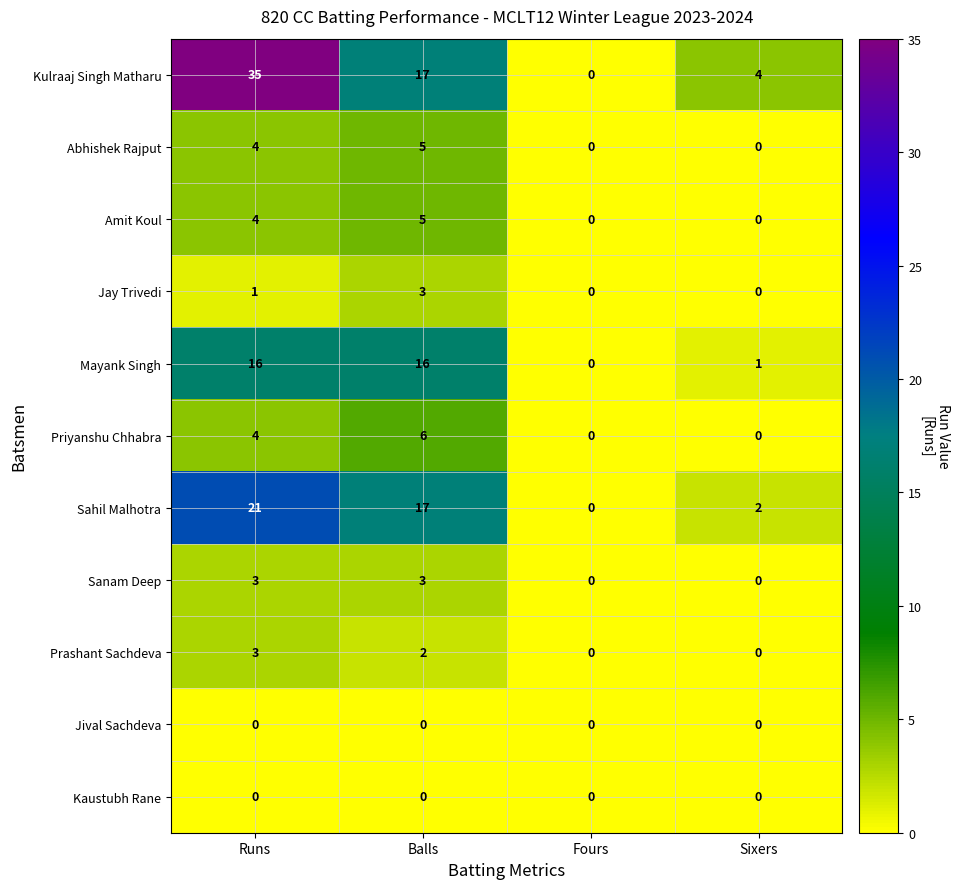

At which category is the sum across all series the highest?

Runs